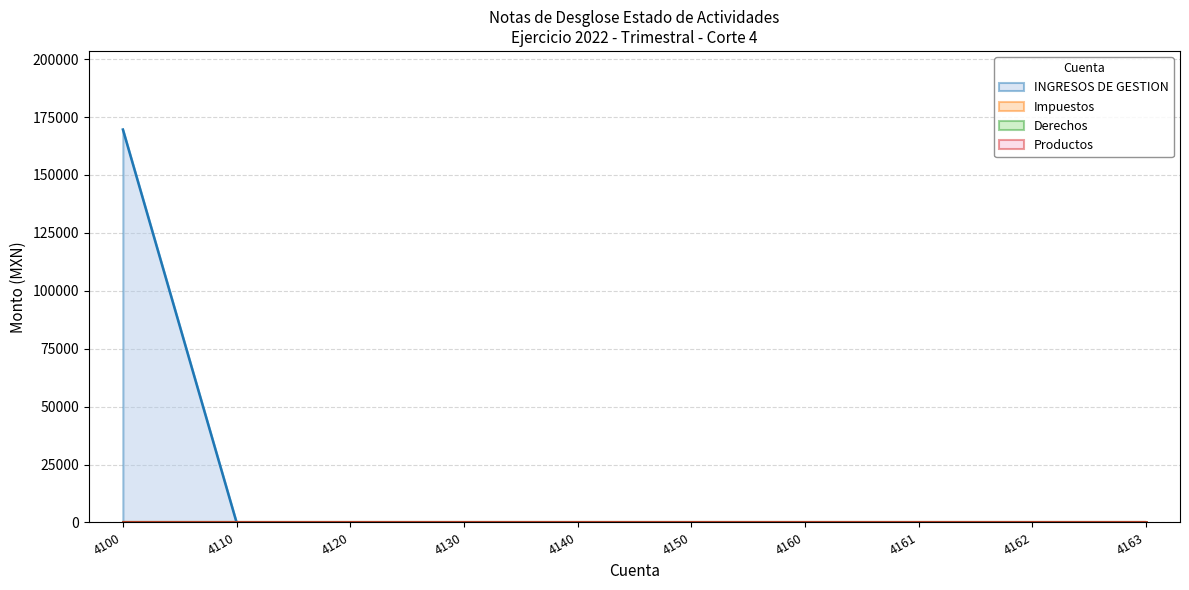

Reading left to right, transcribe all the data shown in this chart.

INGRESOS DE GESTION: 4100=169606.7	4110=0.0	4120=0.0	4130=0.0	4140=0.0	4150=0.0	4160=0.0	4161=0.0	4162=0.0	4163=0.0
Impuestos: 4100=0.0	4110=0.0	4120=0.0	4130=0.0	4140=0.0	4150=0.0	4160=0.0	4161=0.0	4162=0.0	4163=0.0
Derechos: 4100=0.0	4110=0.0	4120=0.0	4130=0.0	4140=0.0	4150=0.0	4160=0.0	4161=0.0	4162=0.0	4163=0.0
Productos: 4100=0.0	4110=0.0	4120=0.0	4130=0.0	4140=0.0	4150=0.0	4160=0.0	4161=0.0	4162=0.0	4163=0.0